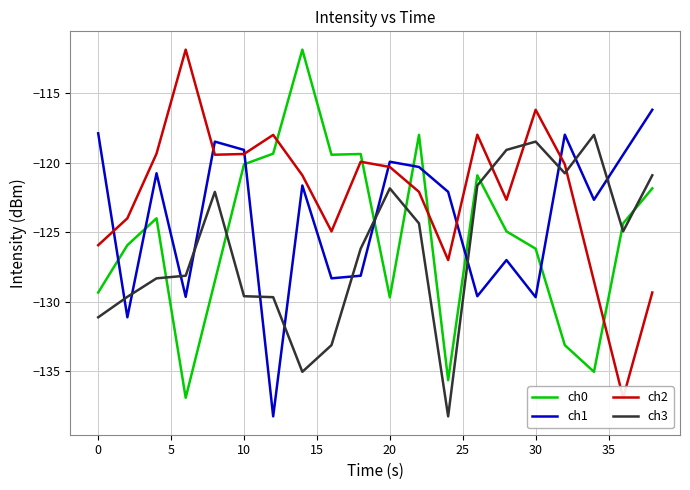

The ch3 series shows -34.1 at 30. True or false?

False